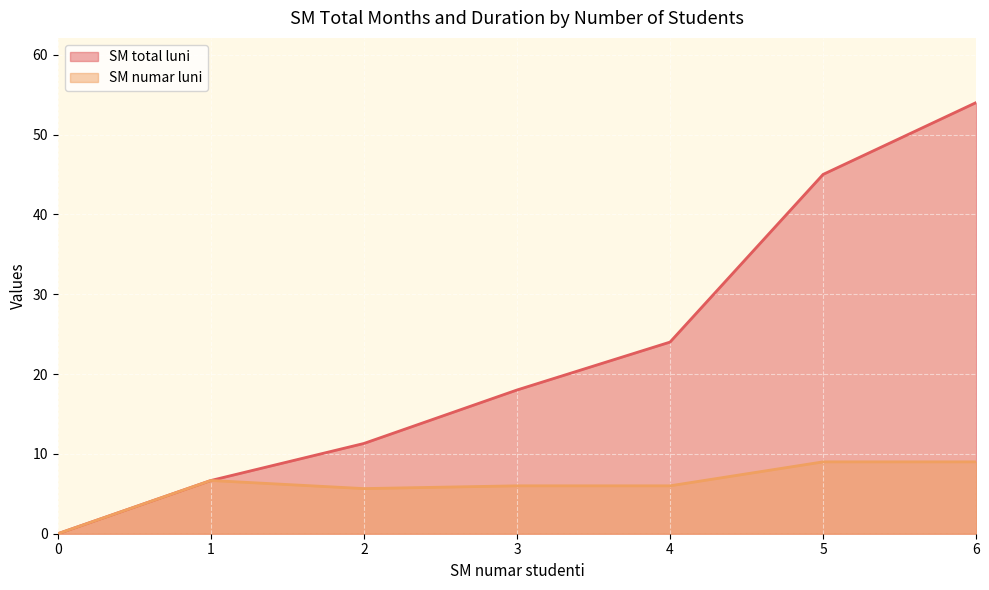

In SM total luni, how many points are lower than both neighbors (excluding endpoints)?

0